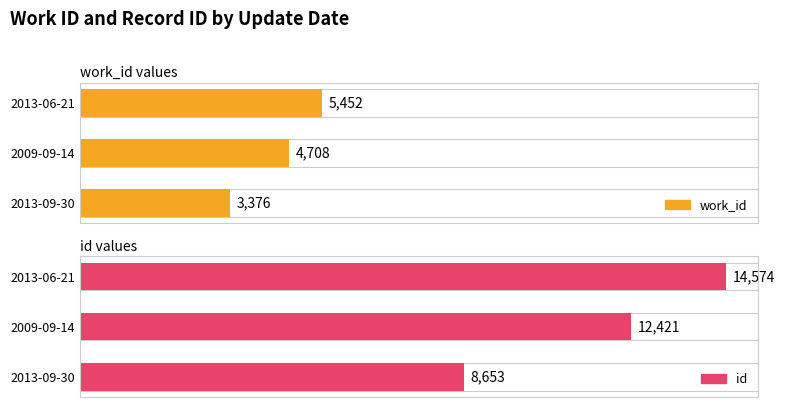

Which series changed the most between 2013-09-30 and 2009-09-14?

id